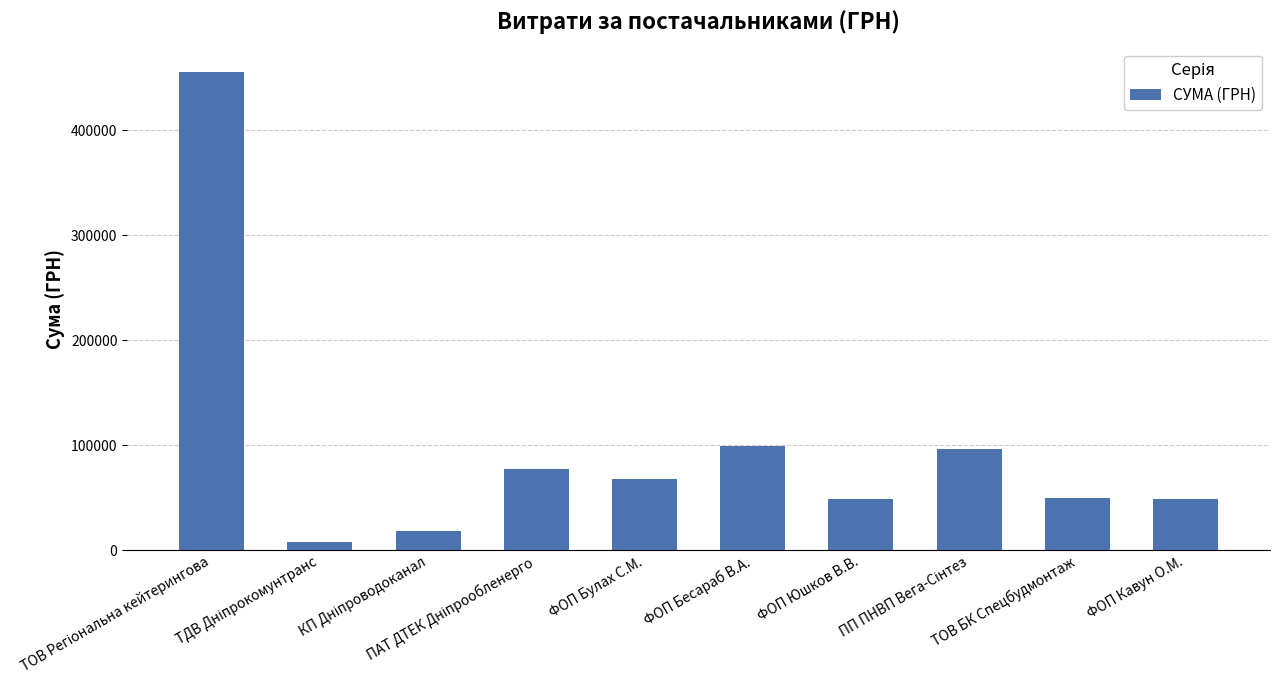

How many series are shown in this chart?

1